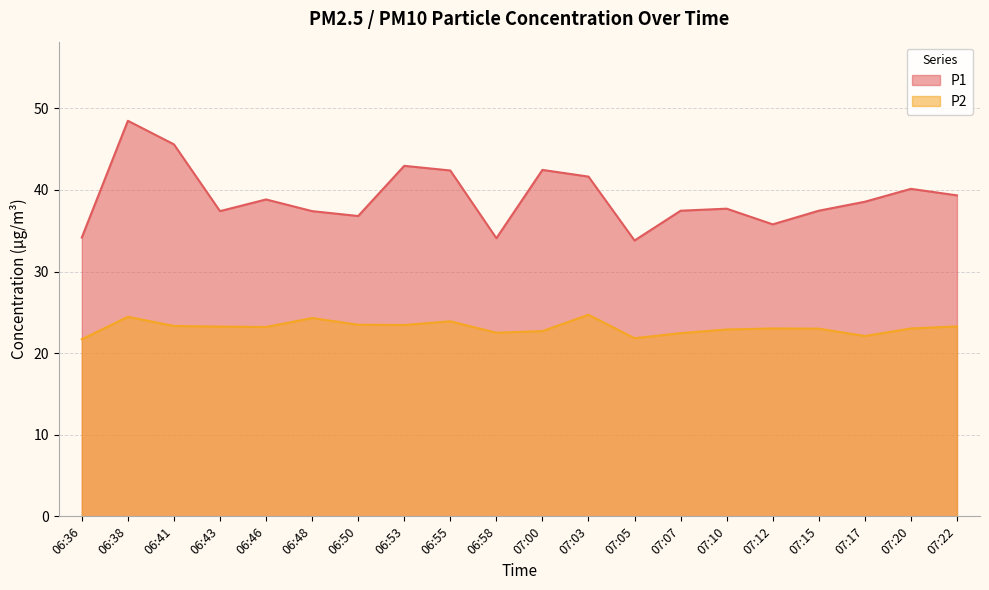

Count the number of data series in this chart.

2